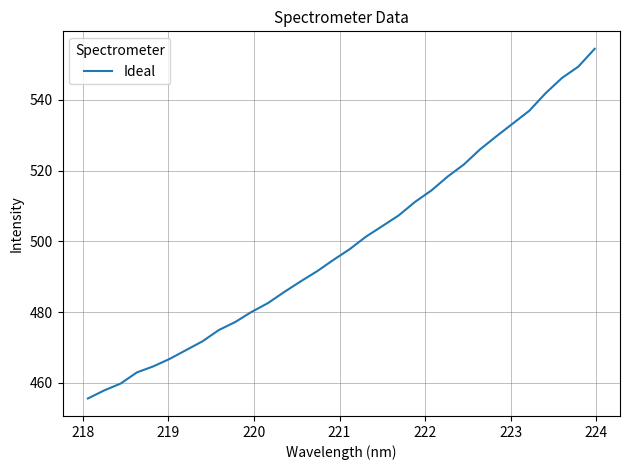

Does the chart have visible grid lines?

Yes